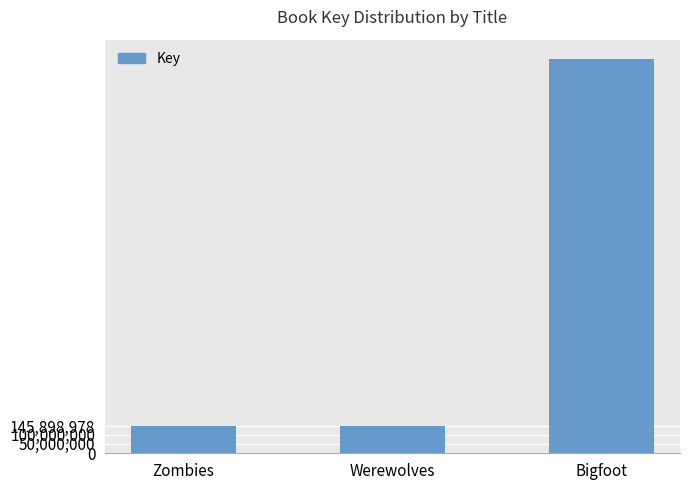

What is the approximate value at Bigfoot?

2113898050